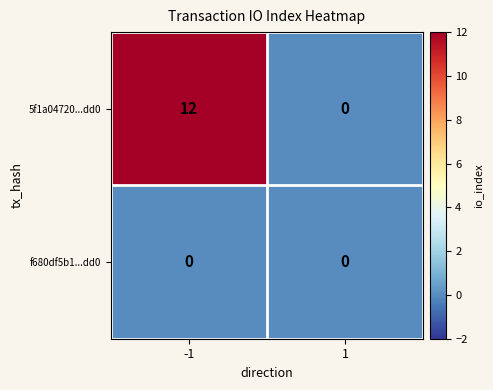

Rank the categories by 5f1a04720...dd0 value from lowest to highest.

1, -1